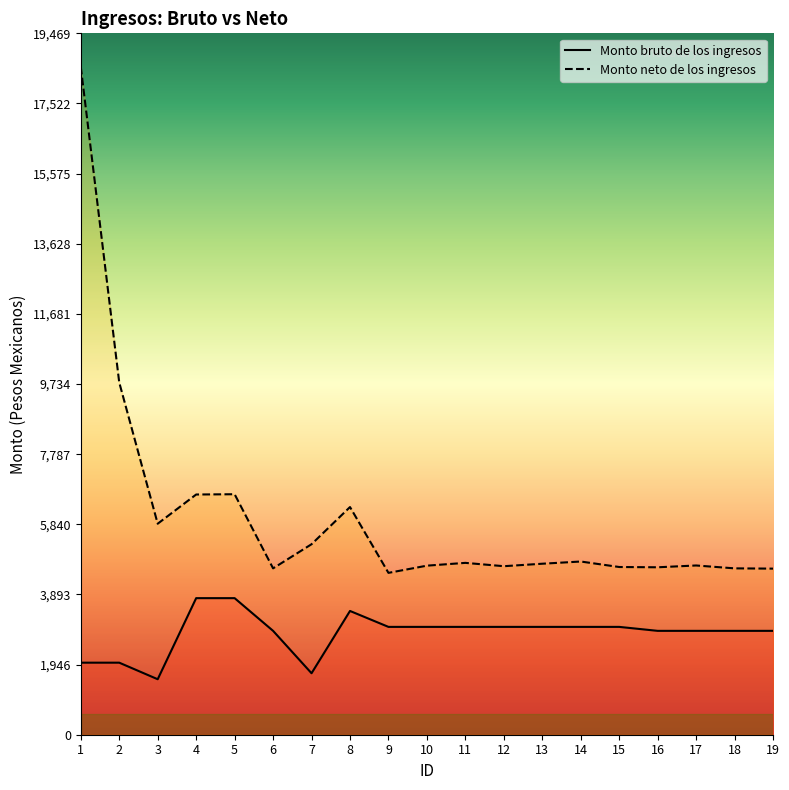

Rank the series by their maximum value, from highest to lowest.

Monto neto de los ingresos, Monto bruto de los ingresos